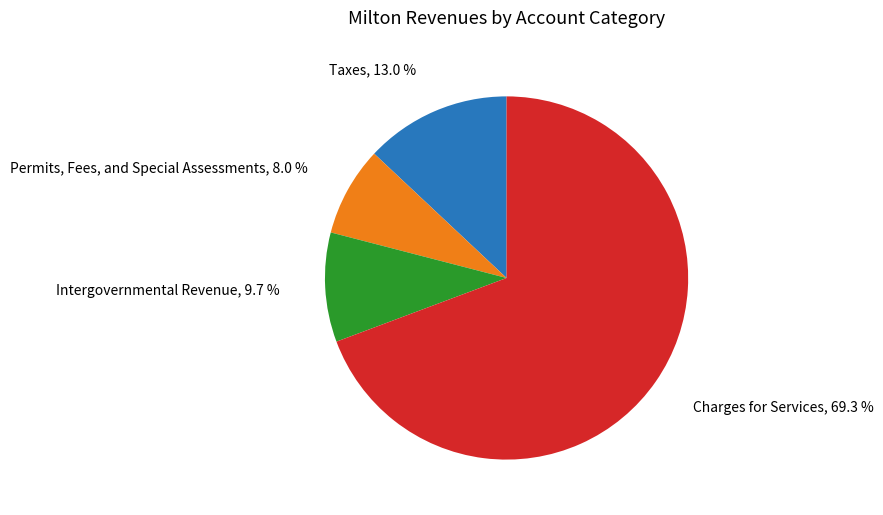

Combined, what portion of the pie is Taxes and Intergovernmental Revenue?

22.7%